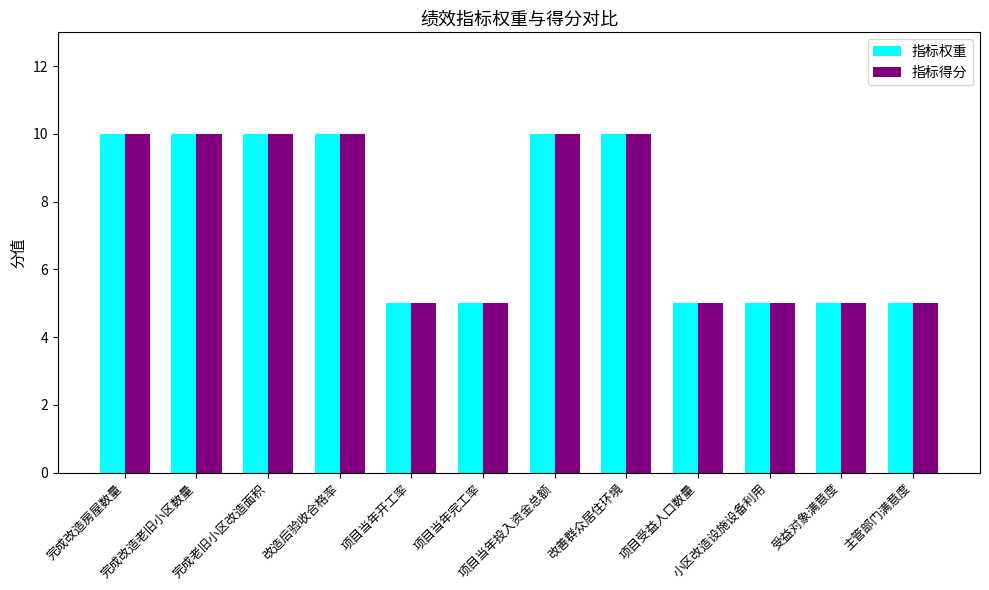

How many distinct data groups are displayed?

2